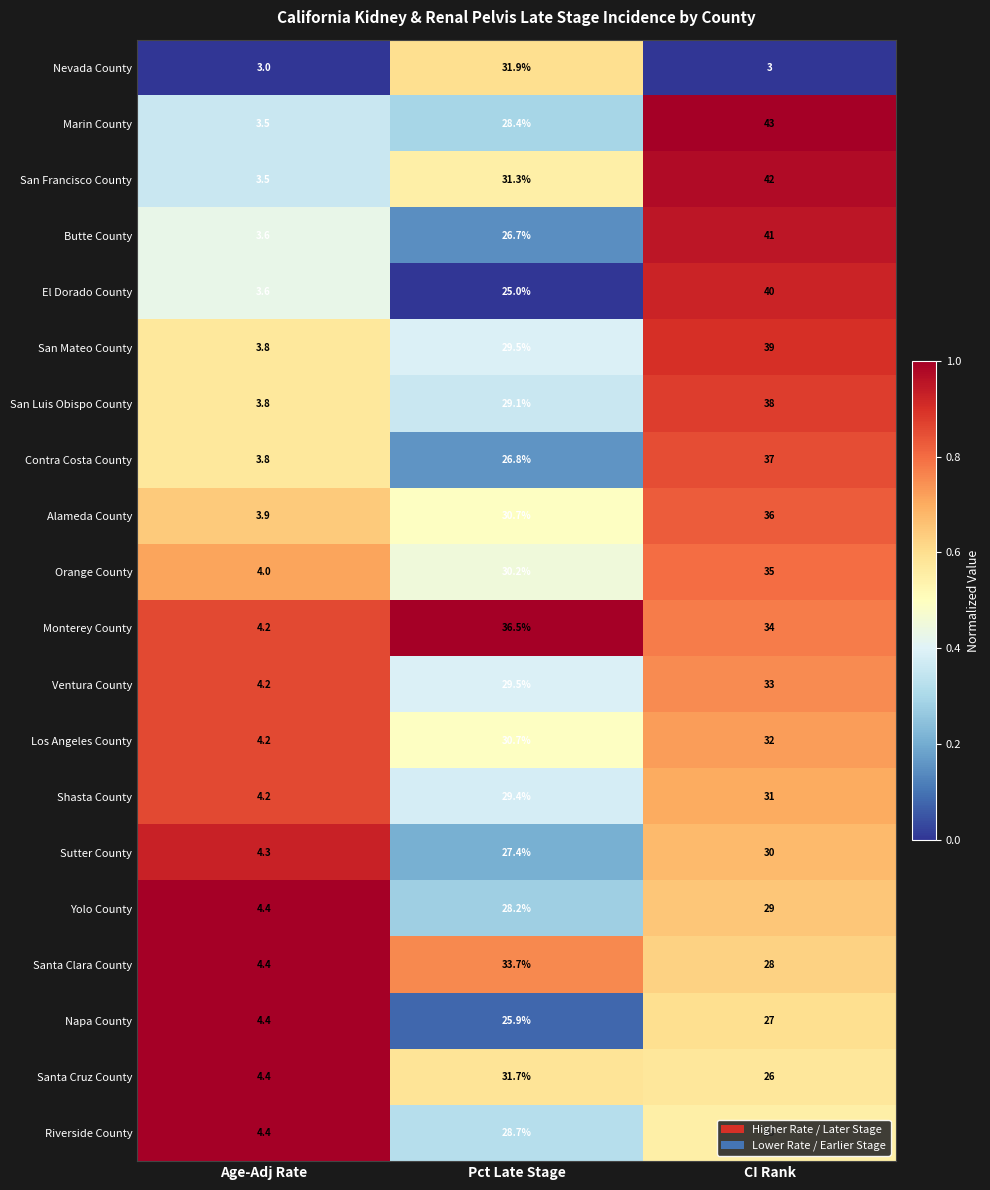

True or false: Sutter County has a value of 7.5 at CI Rank.

False